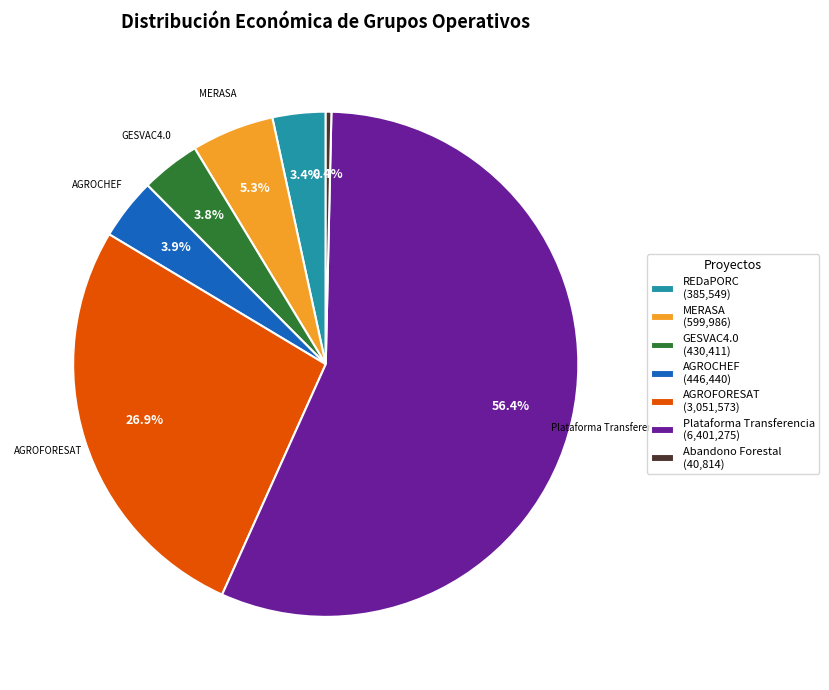

What is the smallest slice in the pie chart?

Abandono Forestal